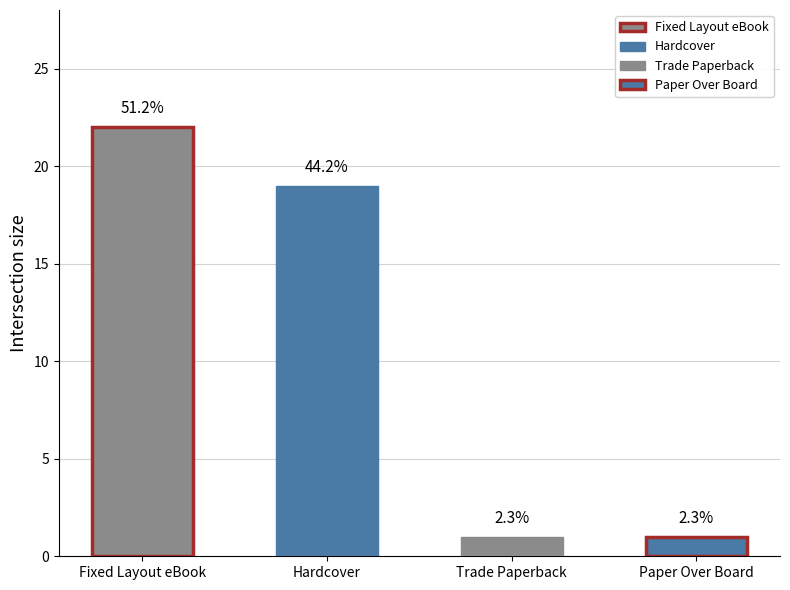

Rank the categories by value from highest to lowest.

Fixed Layout eBook, Hardcover, Trade Paperback, Paper Over Board